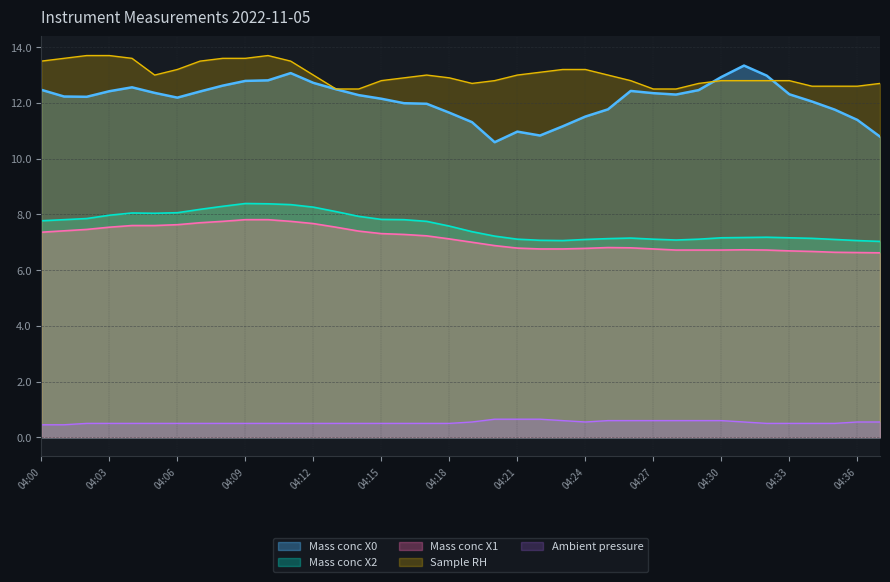

What is the value of the Mass conc X0 point at the 36th from the left?

11.8